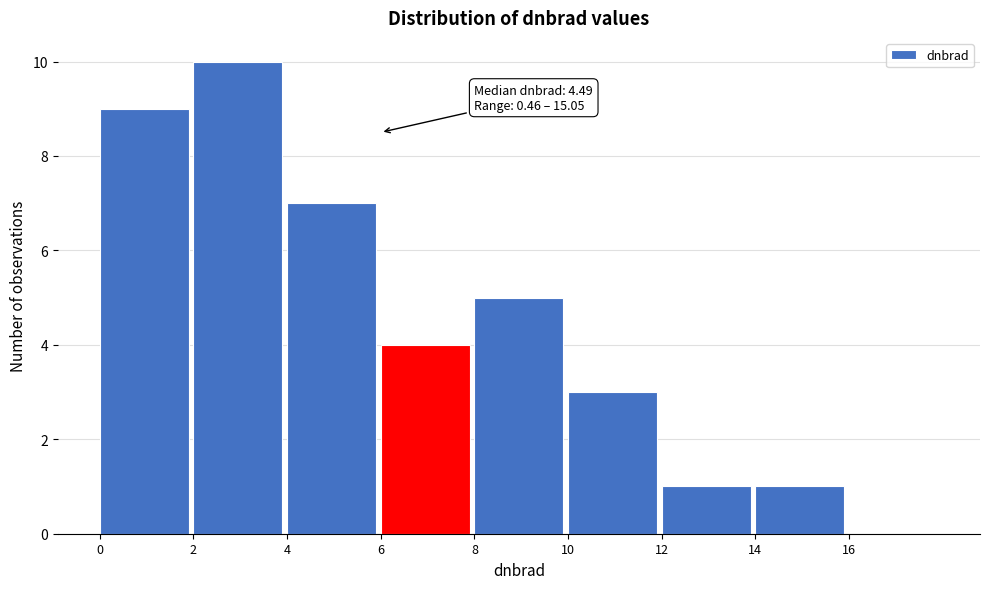

Which range on the x-axis has the tallest bar?

2 to 4